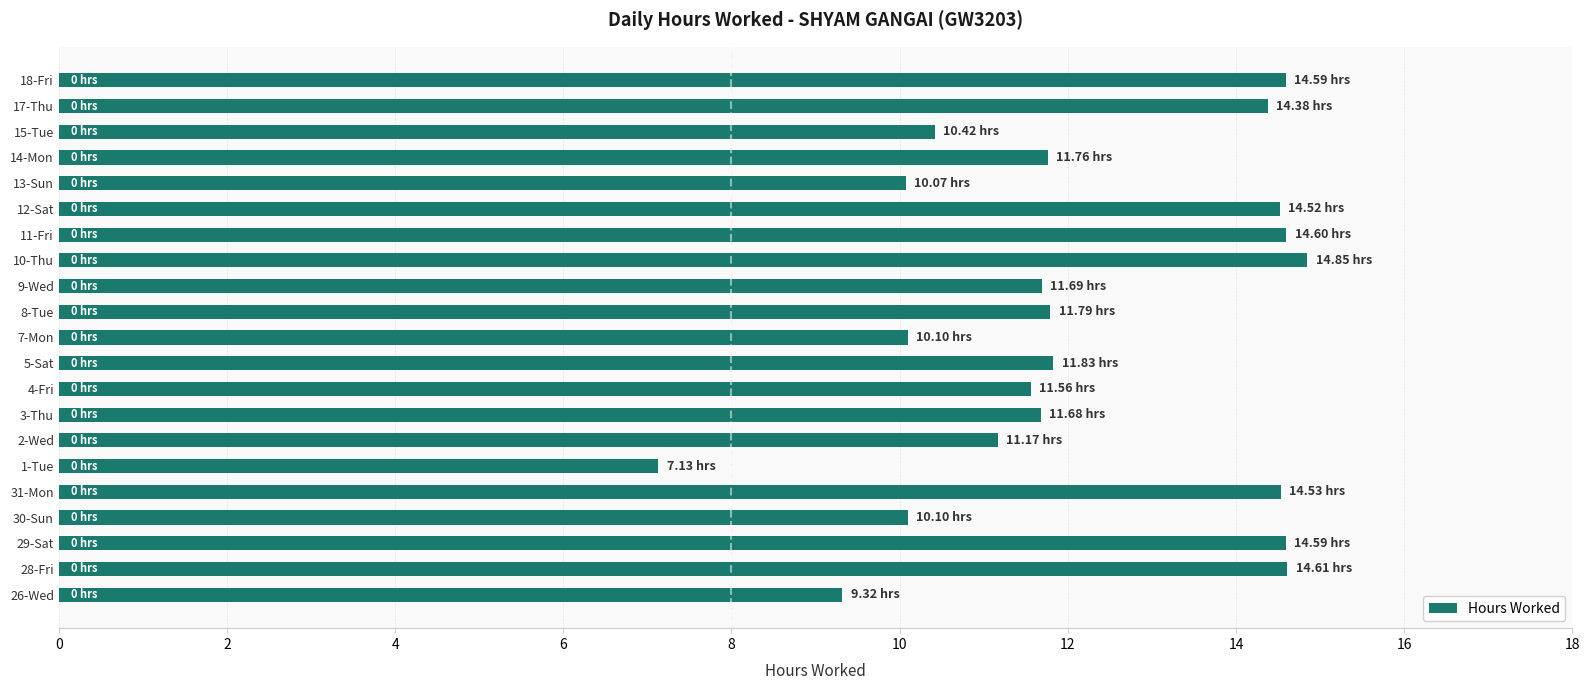

What is the change in value from 5-Sat to 12-Sat?

+2.7